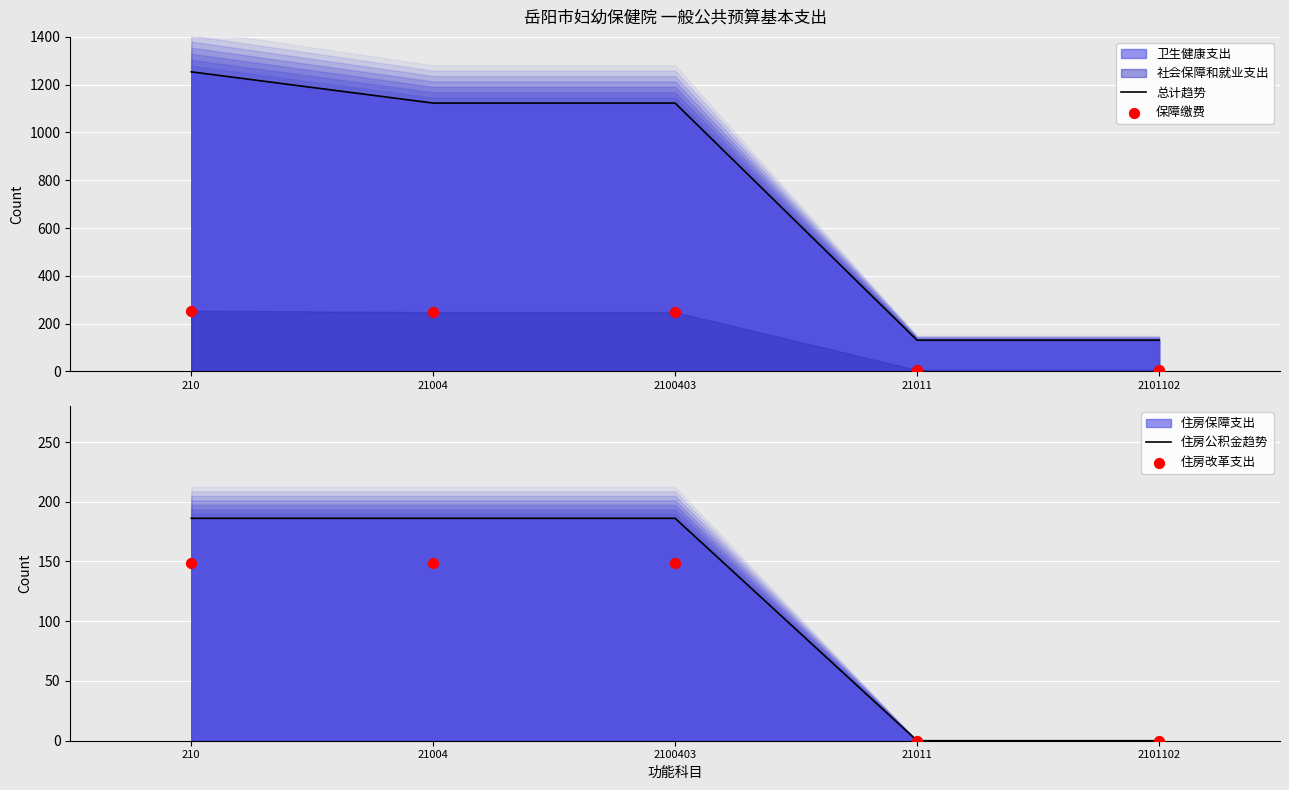

Which series reaches the maximum Y coordinate?

总计趋势